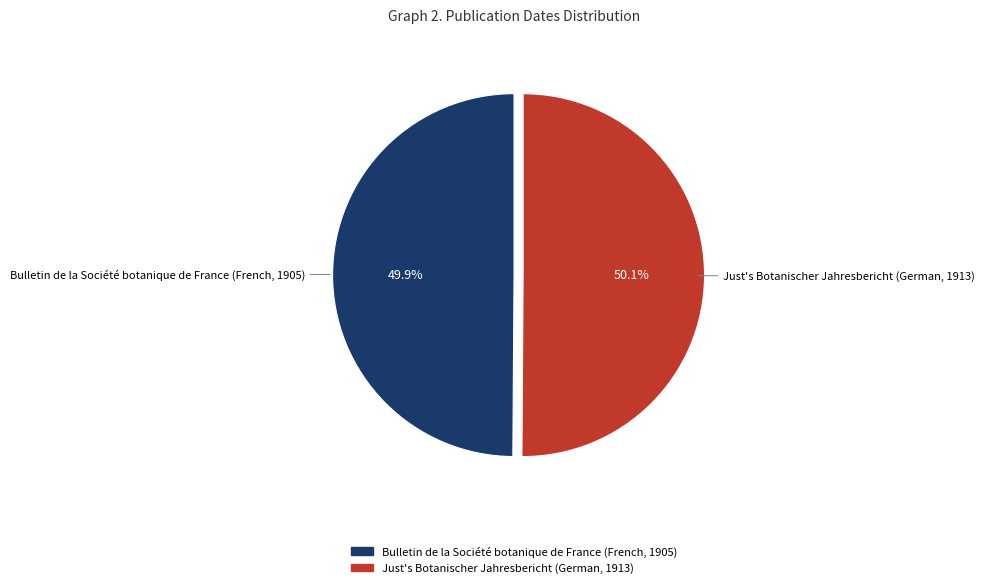

What is the ratio of the value at Just's Botanischer Jahresbericht (German, 1913) to the value at Bulletin de la Société botanique de France (French, 1905)?

1.0